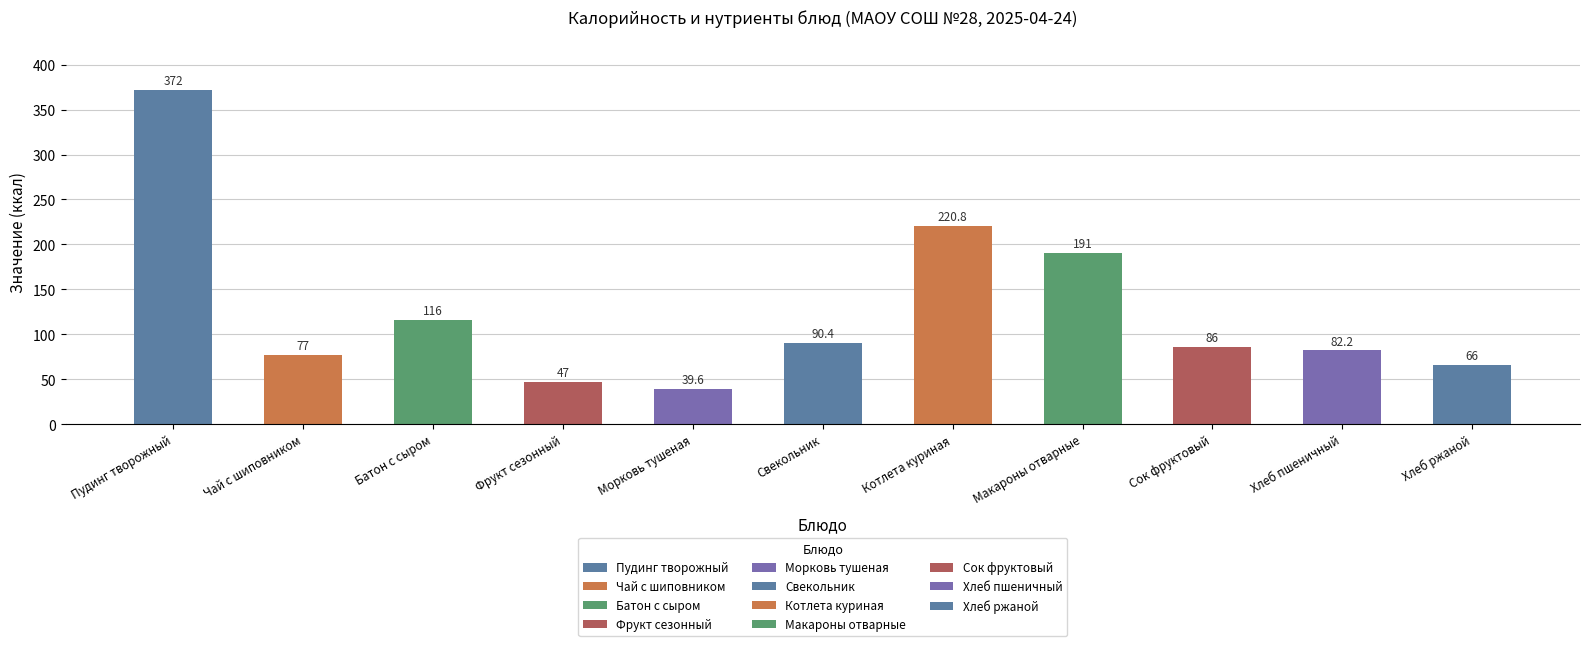

True or false: the data shows 61.5 at Морковь тушеная.

False